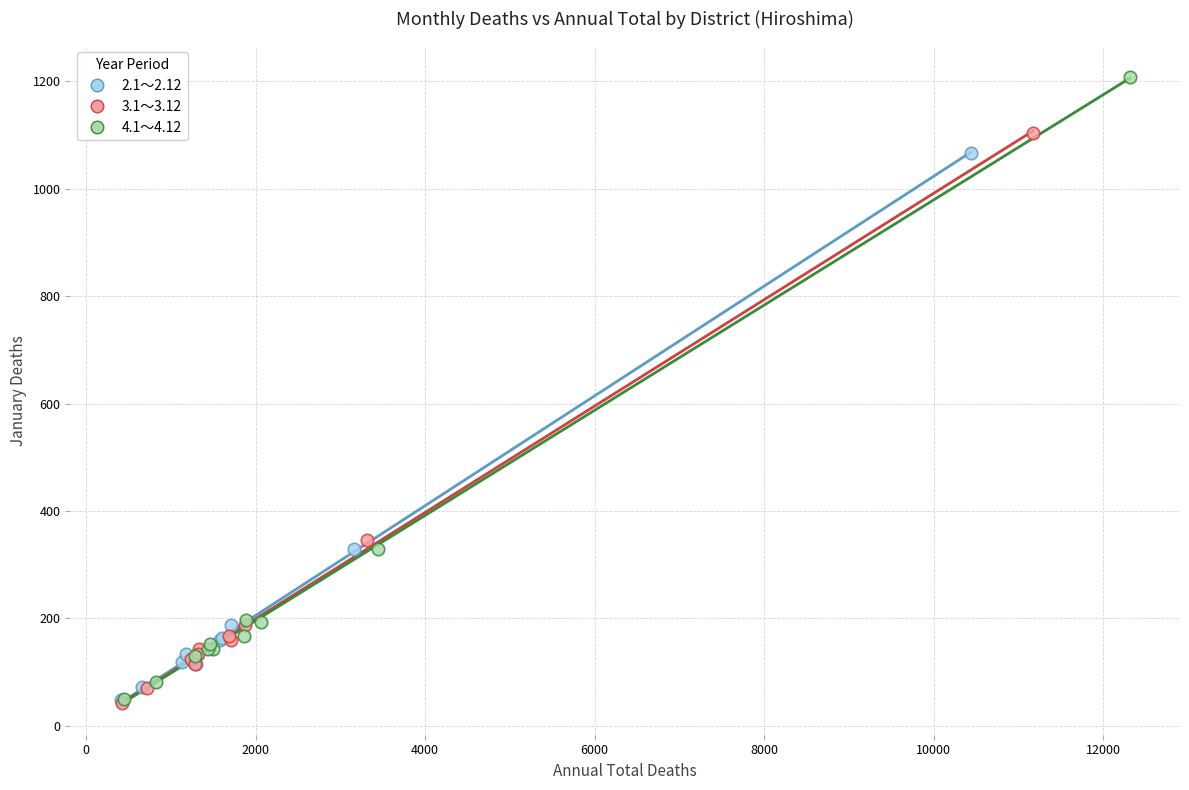

What are all the series names shown in the legend?

2.1～2.12, 3.1～3.12, 4.1～4.12